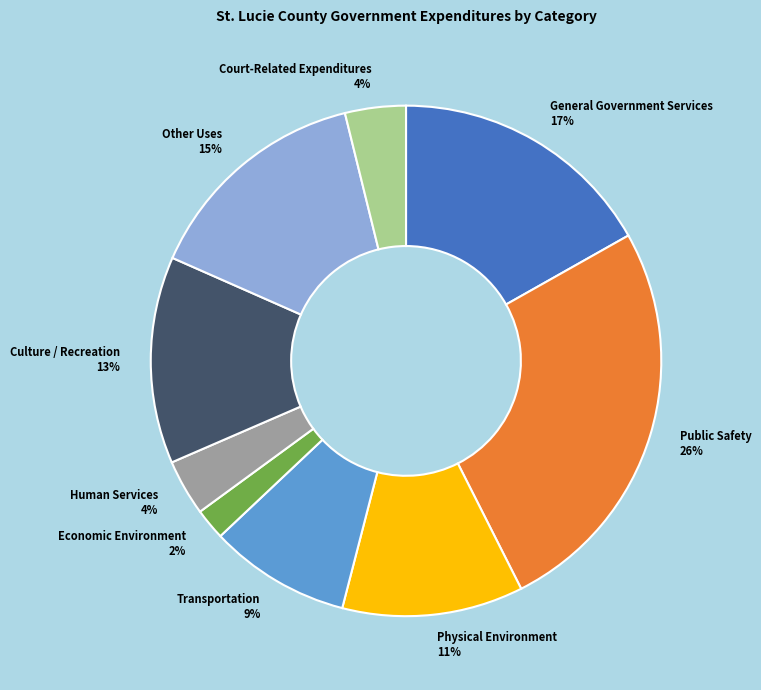

The Court-Related Expenditures slice represents 18% of the pie. True or false?

False